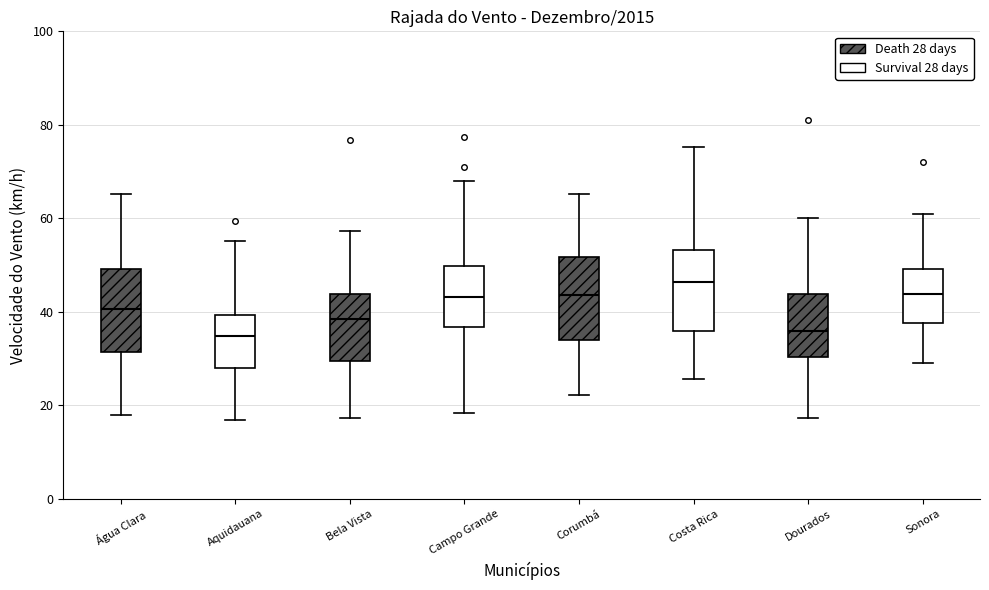

Which box has the highest median line?

Costa Rica